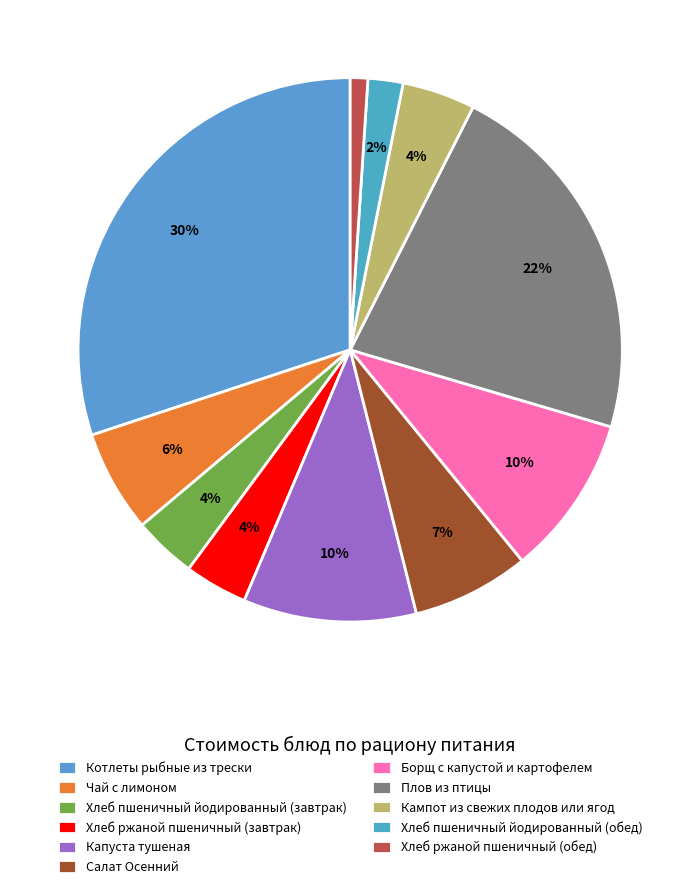

Combined, what portion of the pie is Котлеты рыбные из трески and Борщ с капустой и картофелем?

39.6%